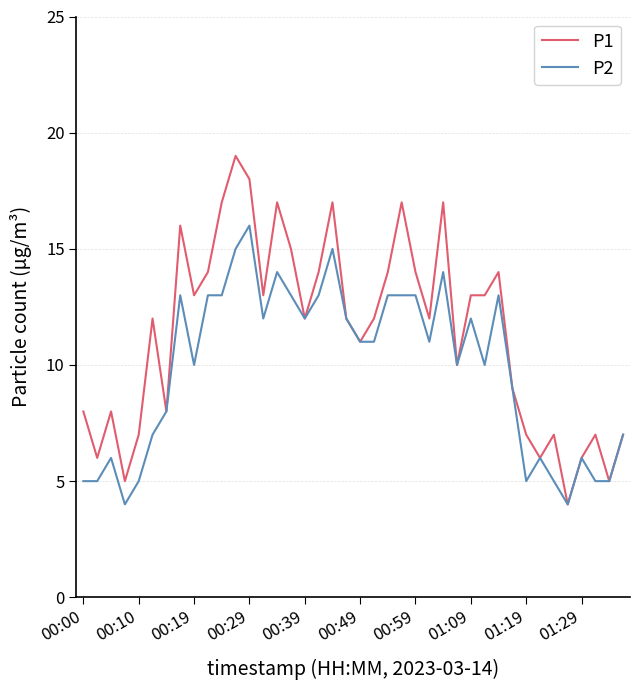

How many lines are shown in the chart?

2